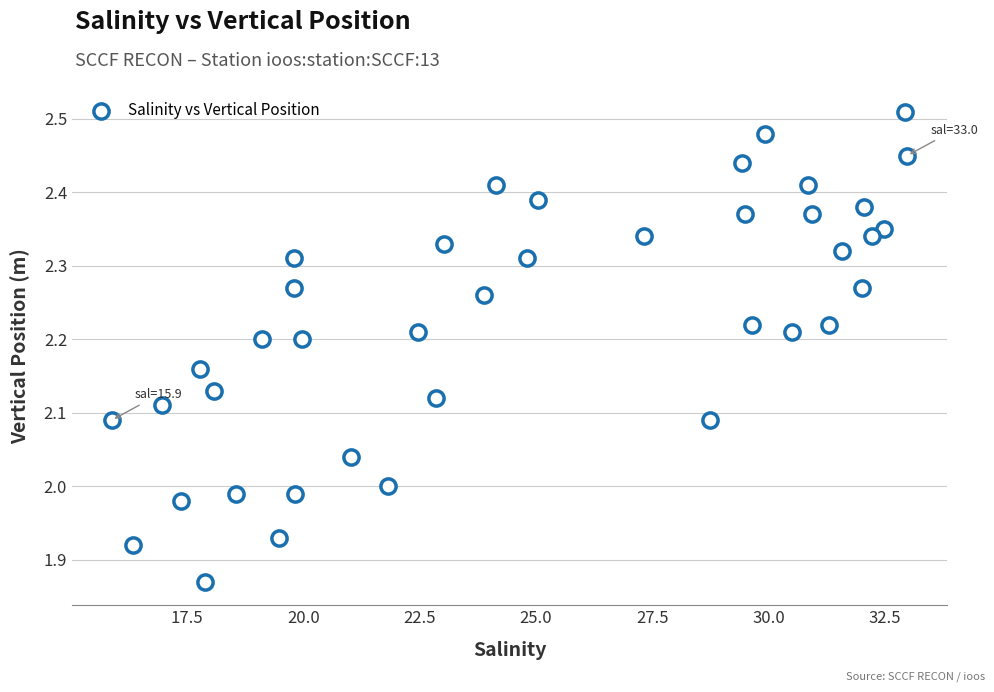

What is the range of Y values (max minus min)?

0.6